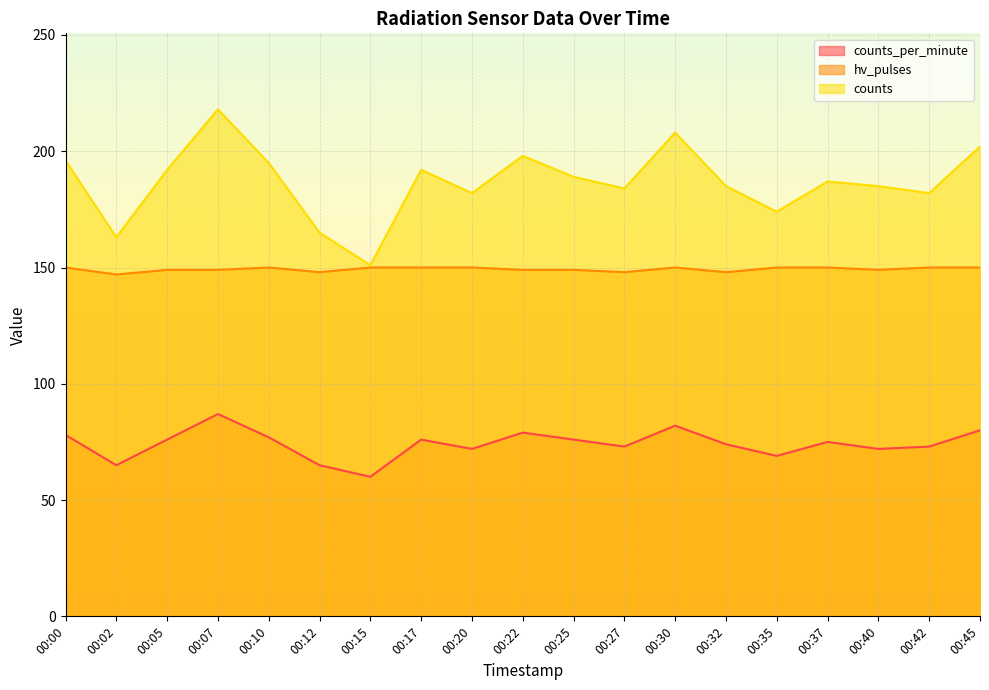

Reading left to right, list all the values displayed in this chart.

counts_per_minute: 00:00=78	00:02=65	00:05=76	00:07=87	00:10=77	00:12=65	00:15=60	00:17=76	00:20=72	00:22=79	00:25=76	00:27=73	00:30=82	00:32=74	00:35=69	00:37=75	00:40=72	00:42=73	00:45=80
hv_pulses: 00:00=150	00:02=147	00:05=149	00:07=149	00:10=150	00:12=148	00:15=150	00:17=150	00:20=150	00:22=149	00:25=149	00:27=148	00:30=150	00:32=148	00:35=150	00:37=150	00:40=149	00:42=150	00:45=150
counts: 00:00=196	00:02=163	00:05=192	00:07=218	00:10=195	00:12=165	00:15=151	00:17=192	00:20=182	00:22=198	00:25=189	00:27=184	00:30=208	00:32=185	00:35=174	00:37=187	00:40=185	00:42=182	00:45=202